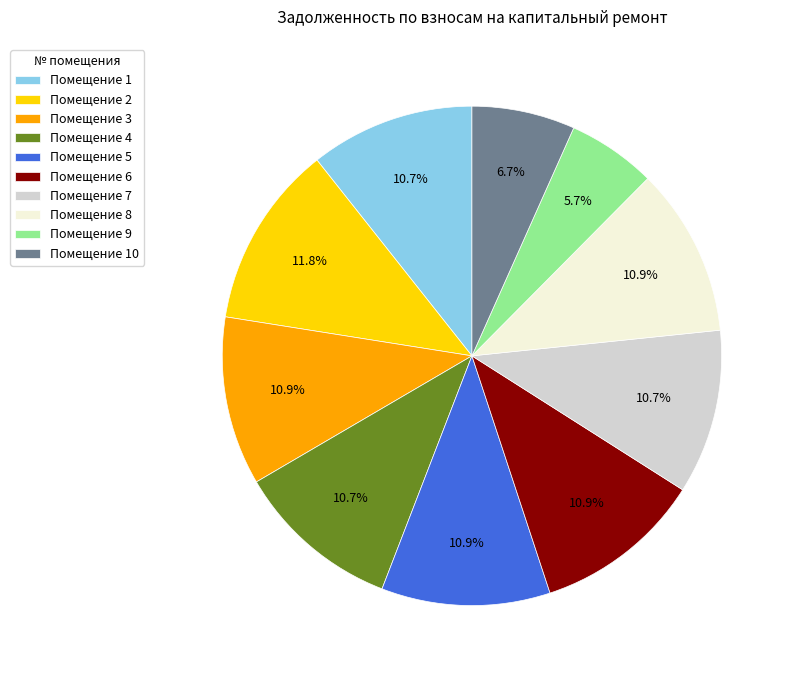

Does Помещение 8 represent more than half of the total?

No